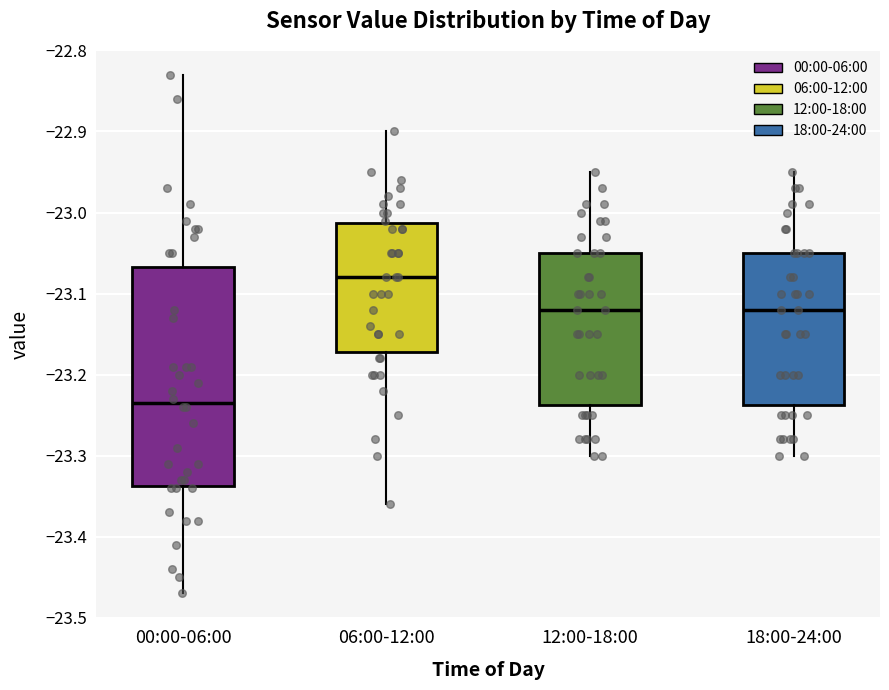

Which box has the lowest median line?

00:00-06:00